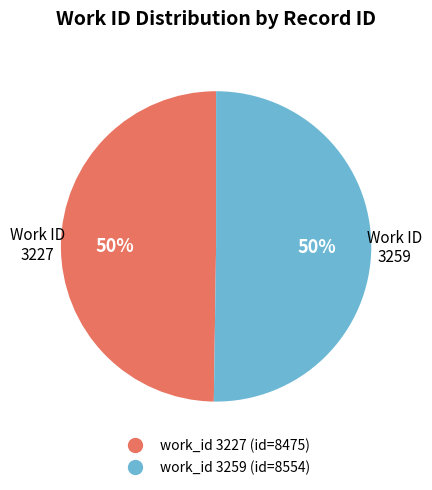

To the nearest percent, what is the average slice percentage?

50%